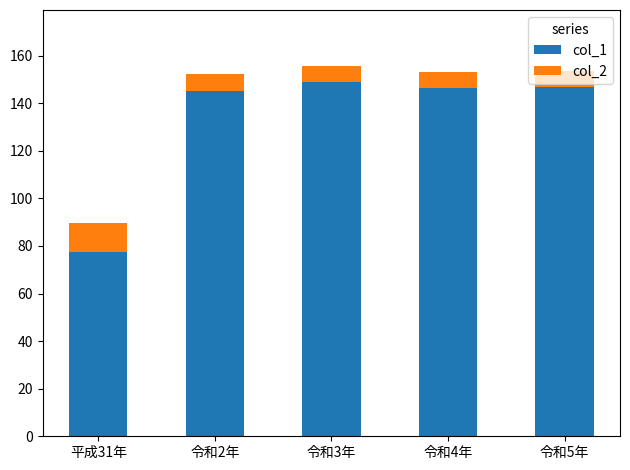

At which label does col_1 reach its minimum?

平成31年